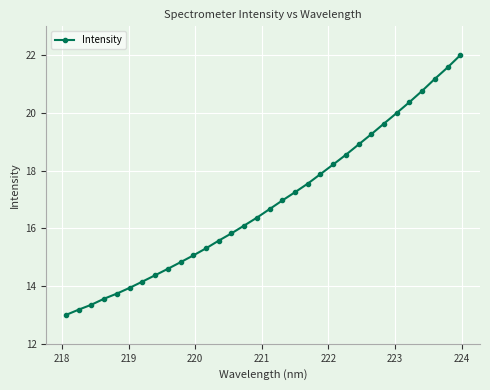

What is the value of the 28th point from the left?

20.4